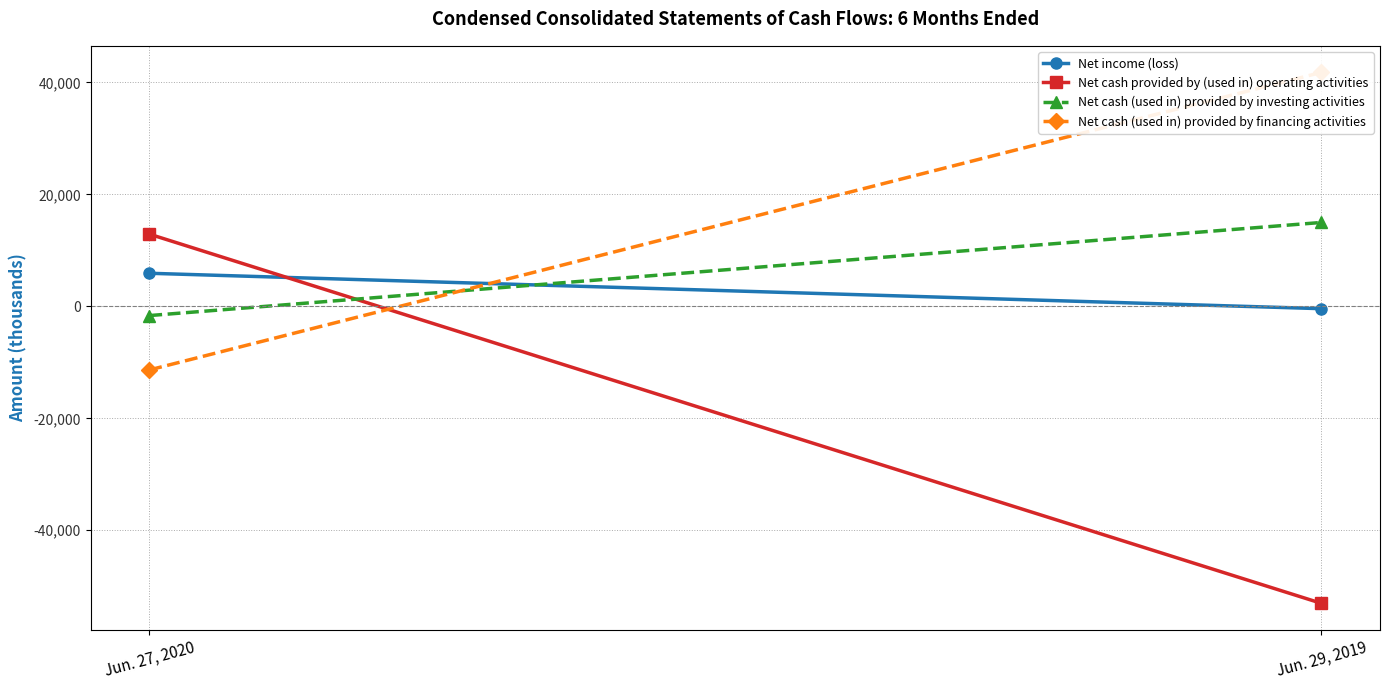

How many values in Net income (loss) are above zero?

1